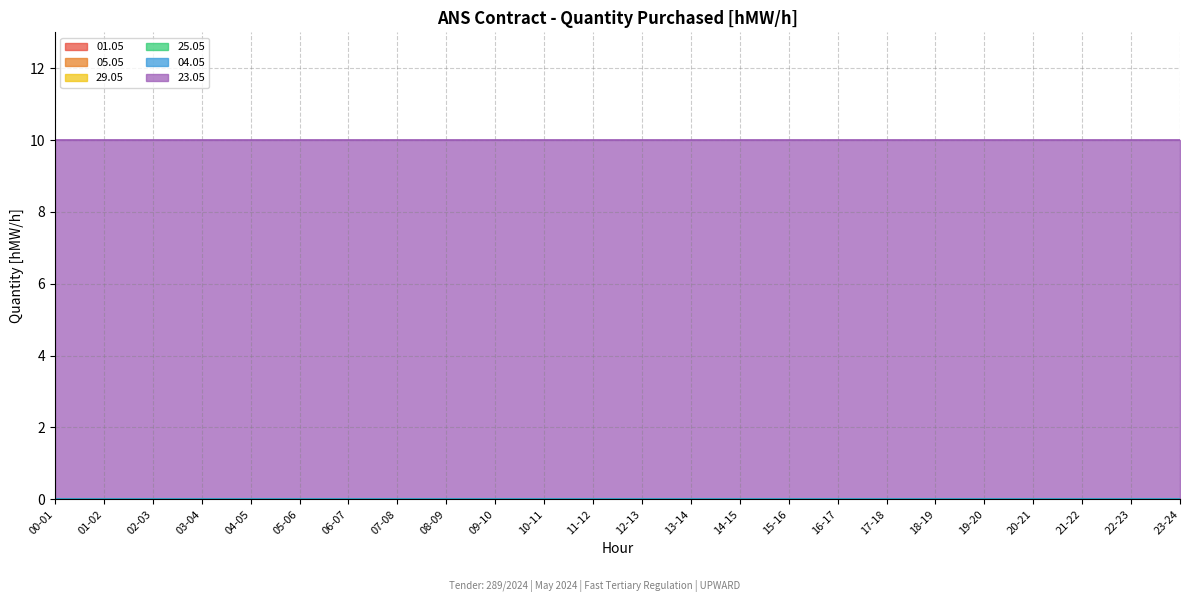

Does the chart have visible grid lines?

Yes